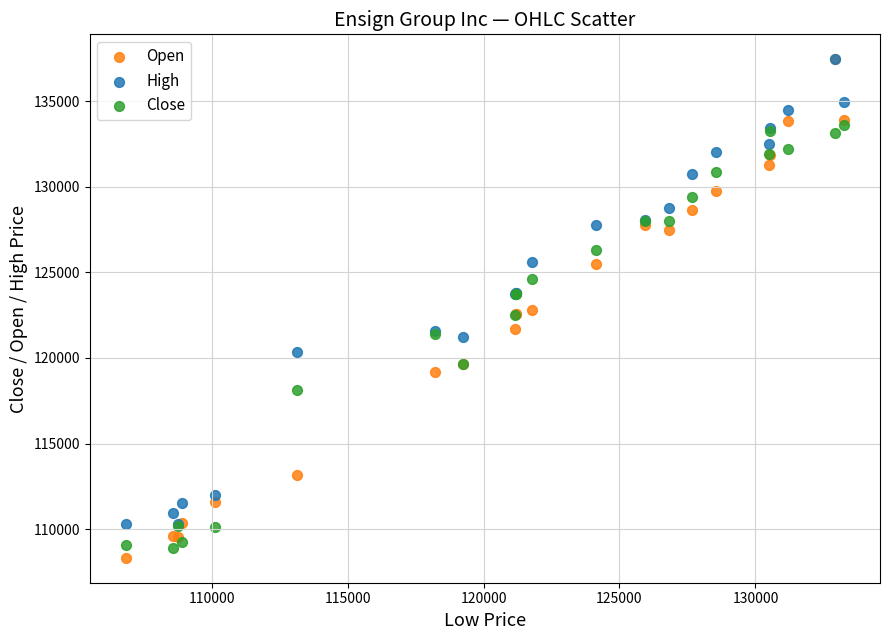

What are all the series names shown in the legend?

Open, High, Close